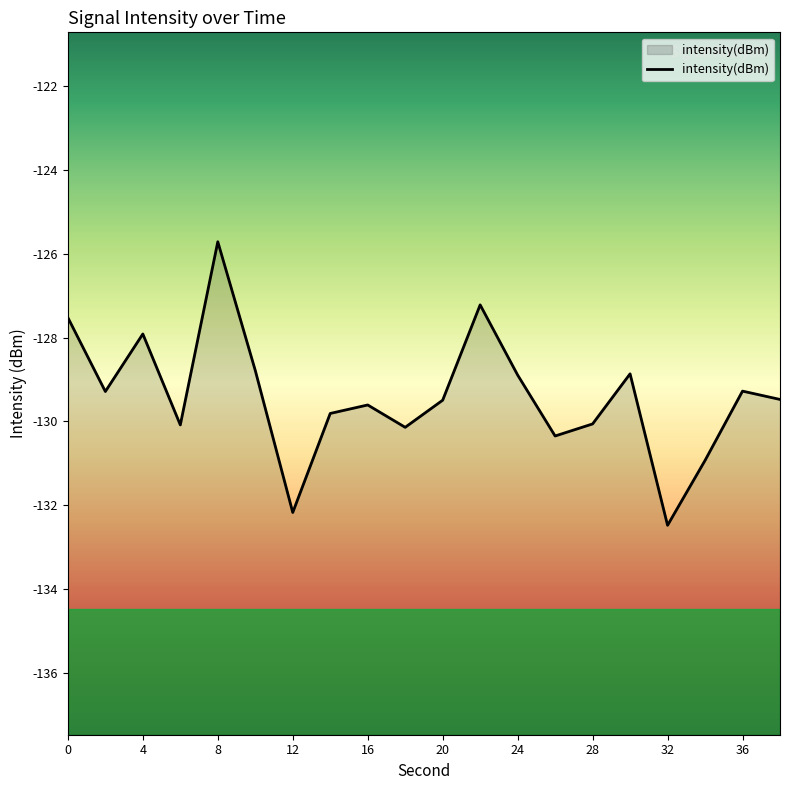

What is the label of the 3rd point from the left?

4